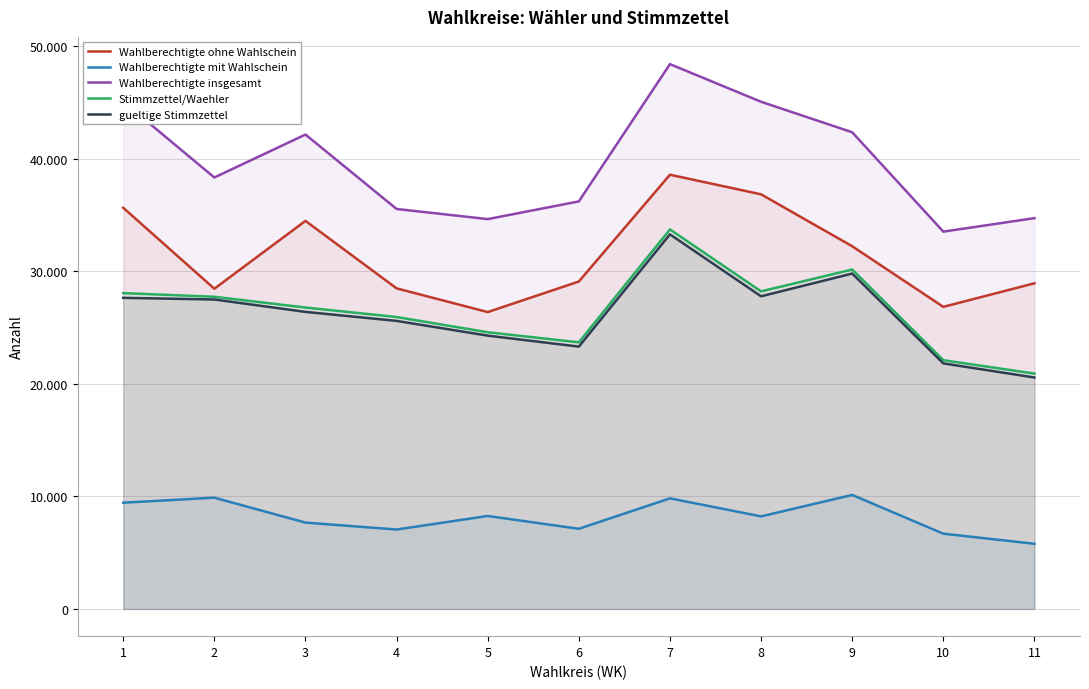

What is the difference between the second highest and minimum values in the gueltige Stimmzettel series?

9239